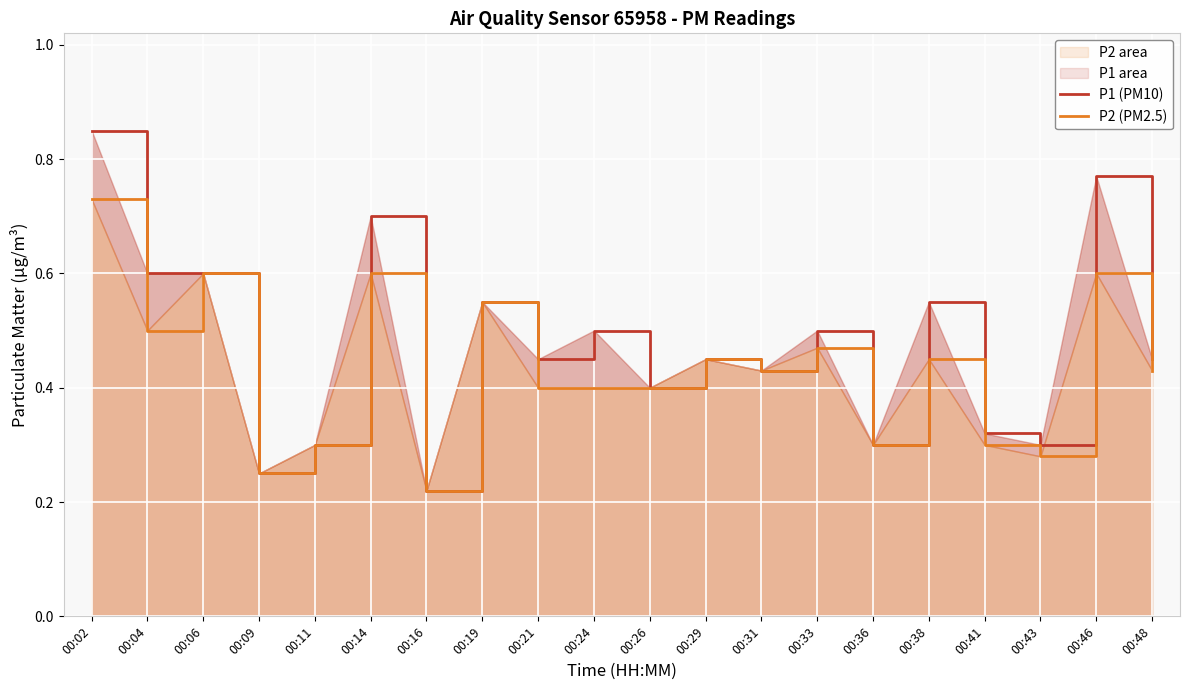

Rank the series by their maximum value, from lowest to highest.

P2 (PM2.5), P1 (PM10)